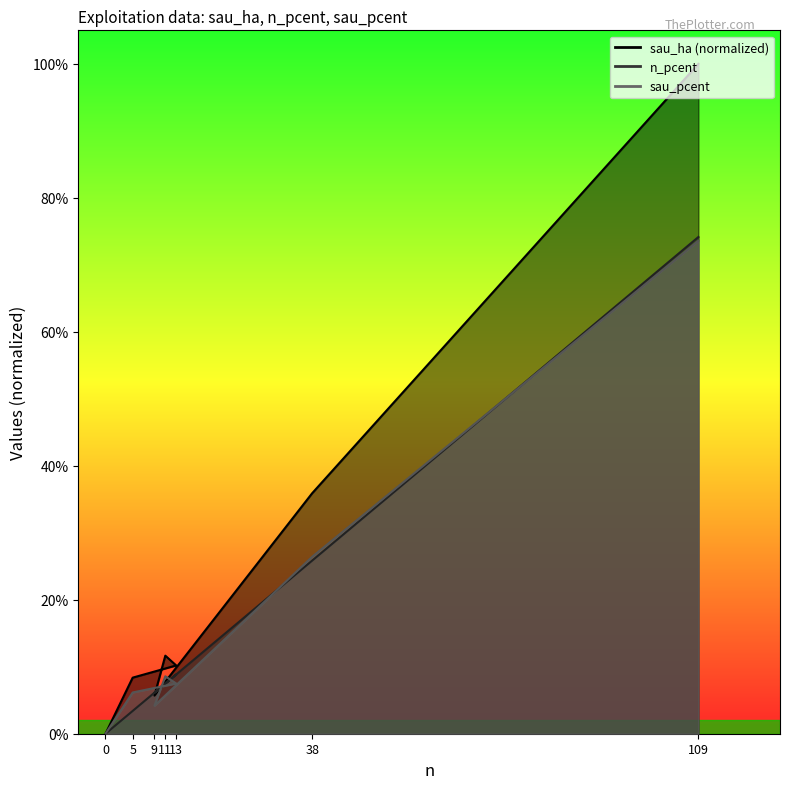

Reading left to right, what are all the values shown in this chart?

sau_ha: 109=1.0	38=0.4	9=0.1	11=0.1	13=0.1	5=0.1	0=0.0
n_pcent: 109=0.7	38=0.3	9=0.1	11=0.1	13=0.1	5=0.0	0=0.0
sau_pcent: 109=0.7	38=0.3	9=0.0	11=0.1	13=0.1	5=0.1	0=0.0